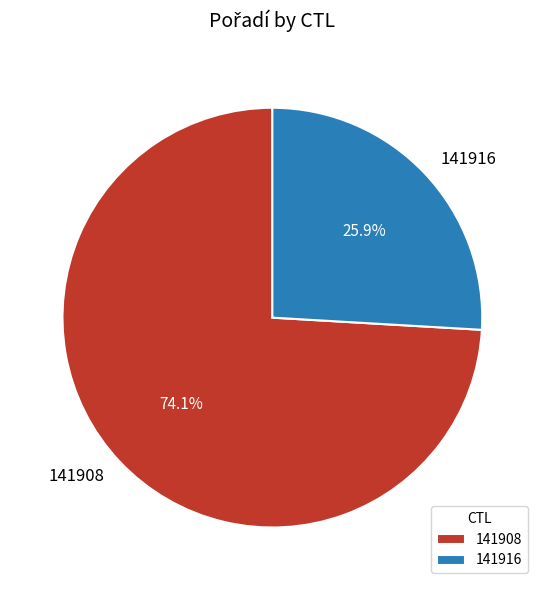

To the nearest percent, what is the combined percentage of 141916 and 141908?

100%